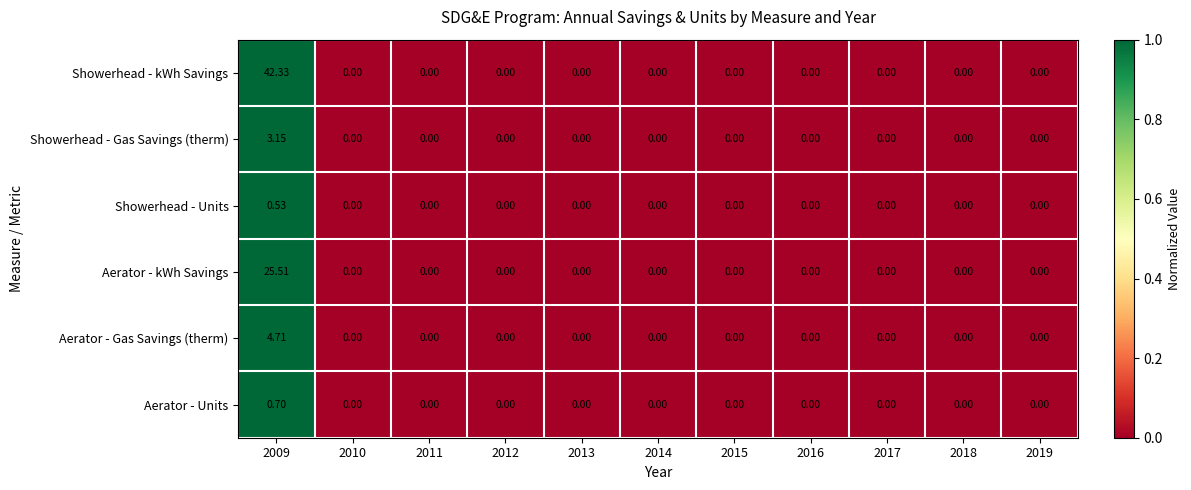

Which label corresponds to the largest value in the chart?

2009